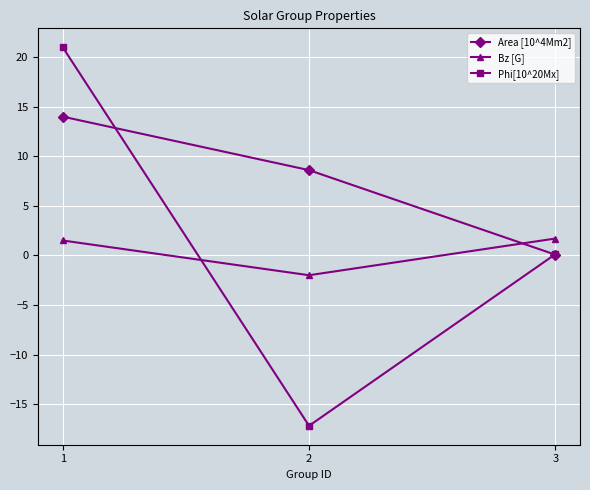

Which series has the widest spread of values?

Phi[10^20Mx]